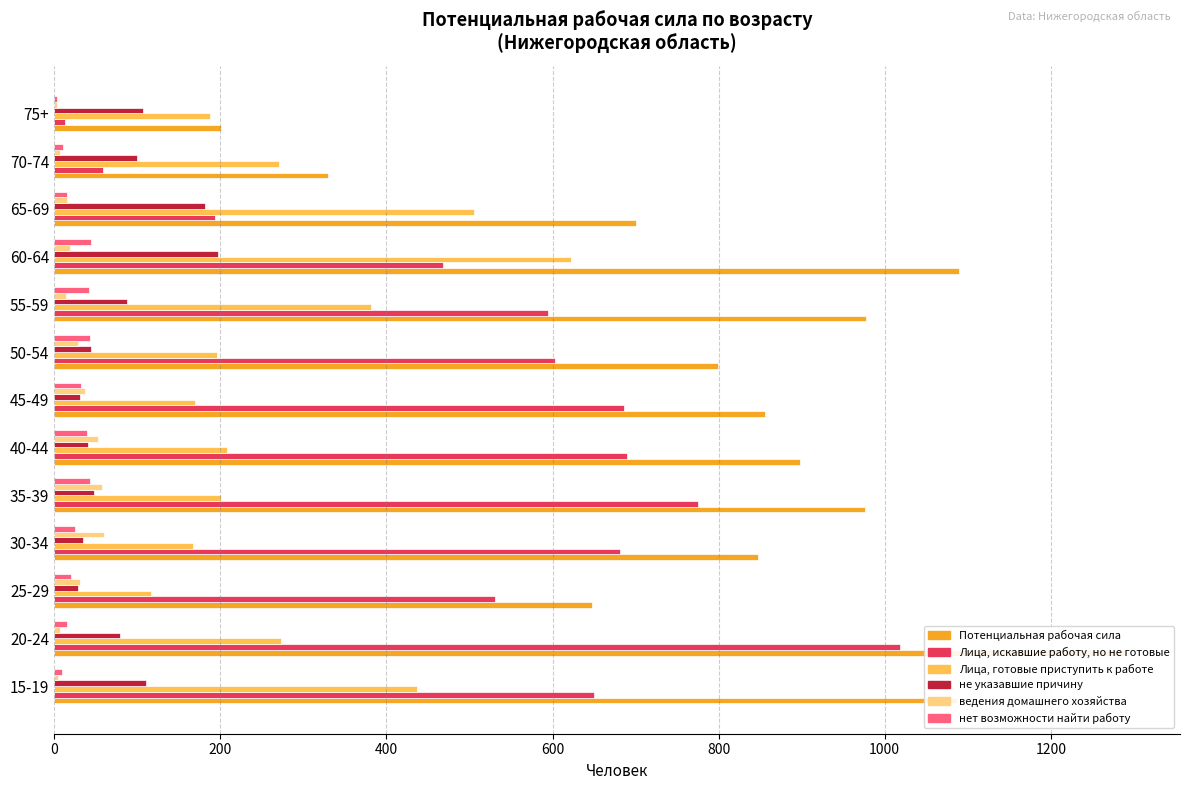

What is the difference between the Лица, искавшие работу, но не готовые values at 25-29 and 35-39?

244